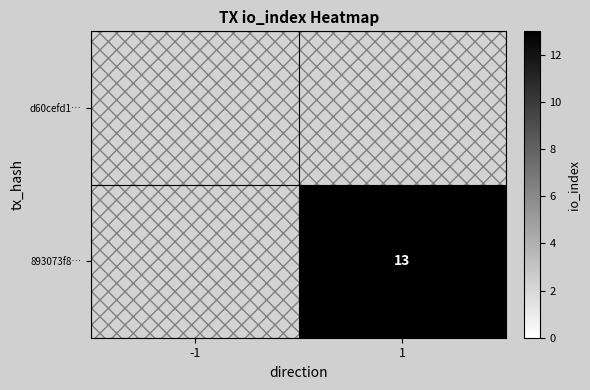

Count the number of categories in the chart.

2